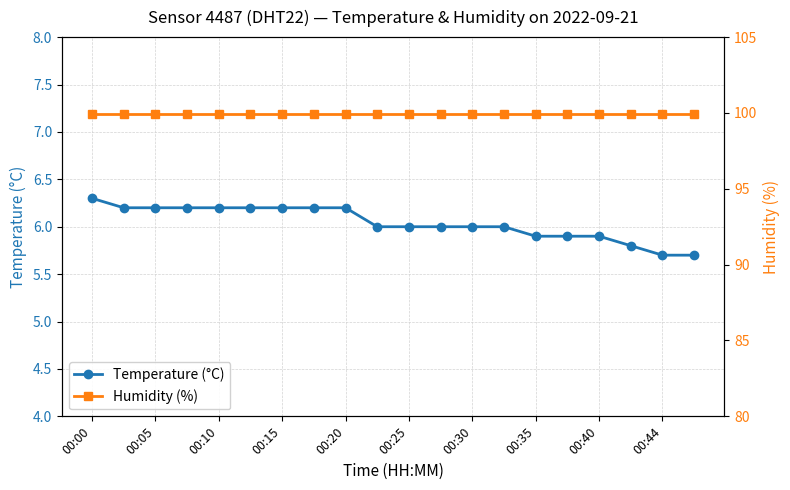

How many series are shown in this chart?

2